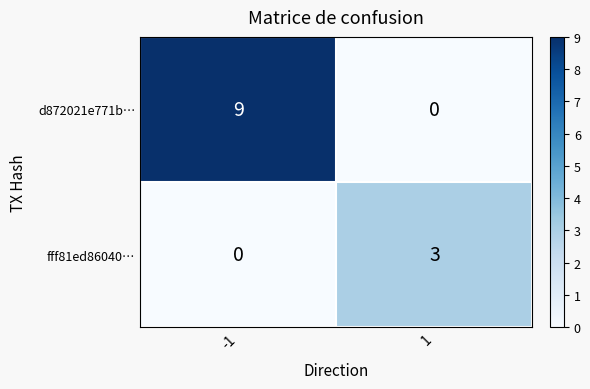

Which label corresponds to the largest value in the chart?

-1